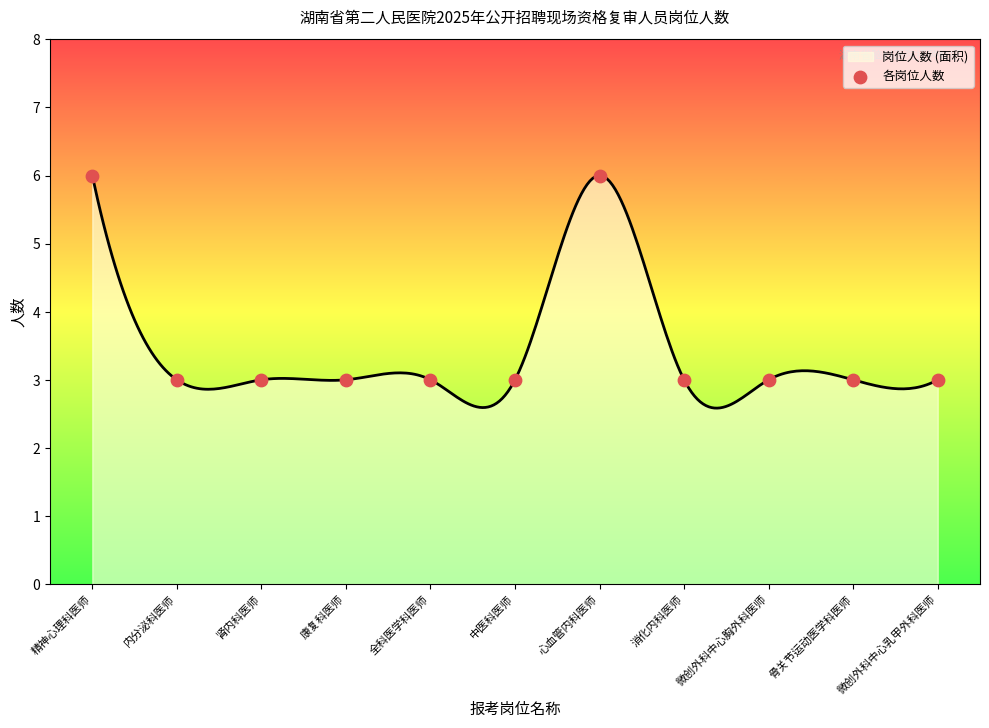

What is the ratio of the value at 骨关节运动医学科医师 to the value at 内分泌科医师?

1.0